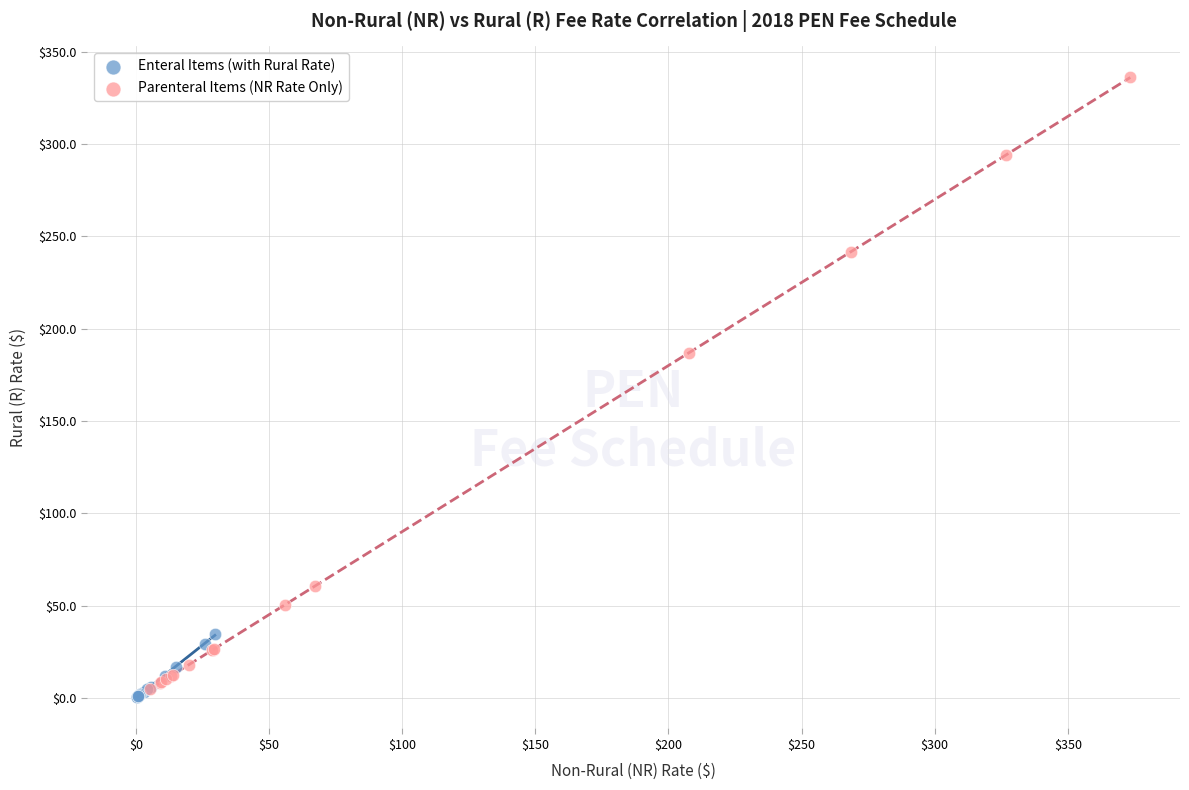

Which series contains the highest Y value?

Parenteral Items (NR Rate Only)